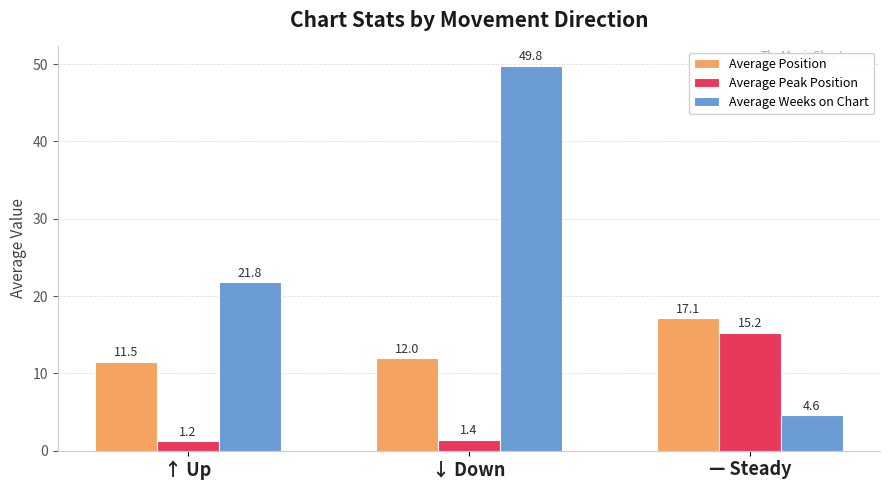

What is the difference between the Average Weeks on Chart values at ↑ Up and — Steady?

17.1